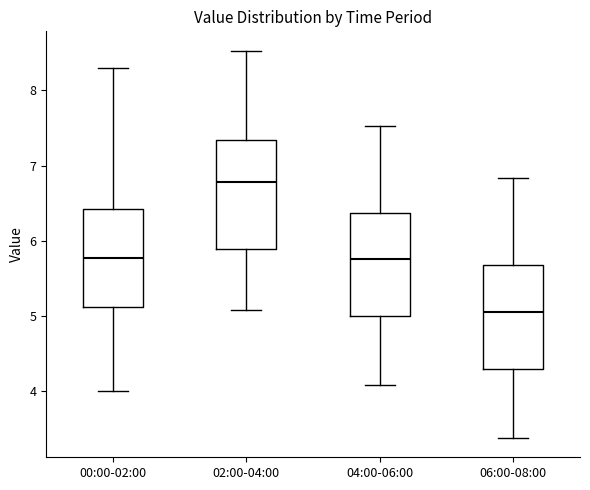

Which box has the highest median line?

02:00-04:00